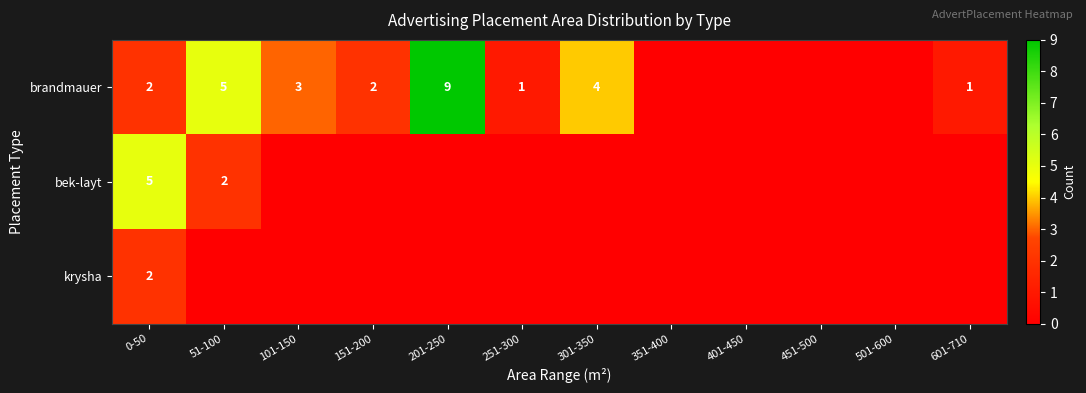

Is the value of bek-layt at 51-100 greater than the value of brandmauer at 51-100?

No